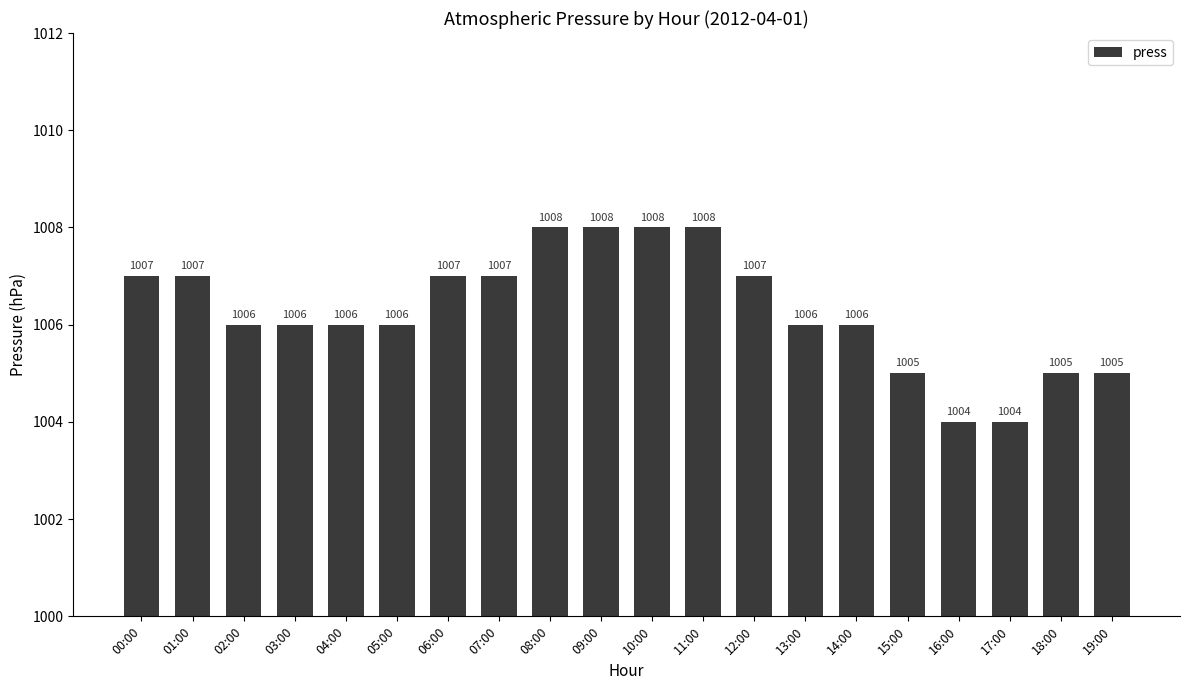

Count the number of data series in this chart.

1